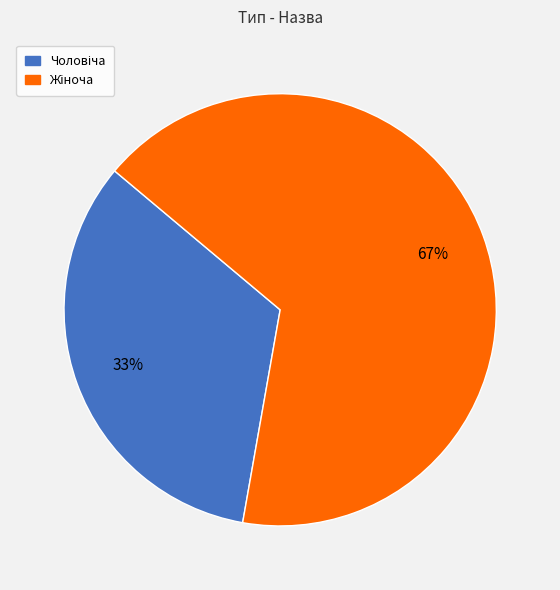

Does any single category account for the majority?

Yes